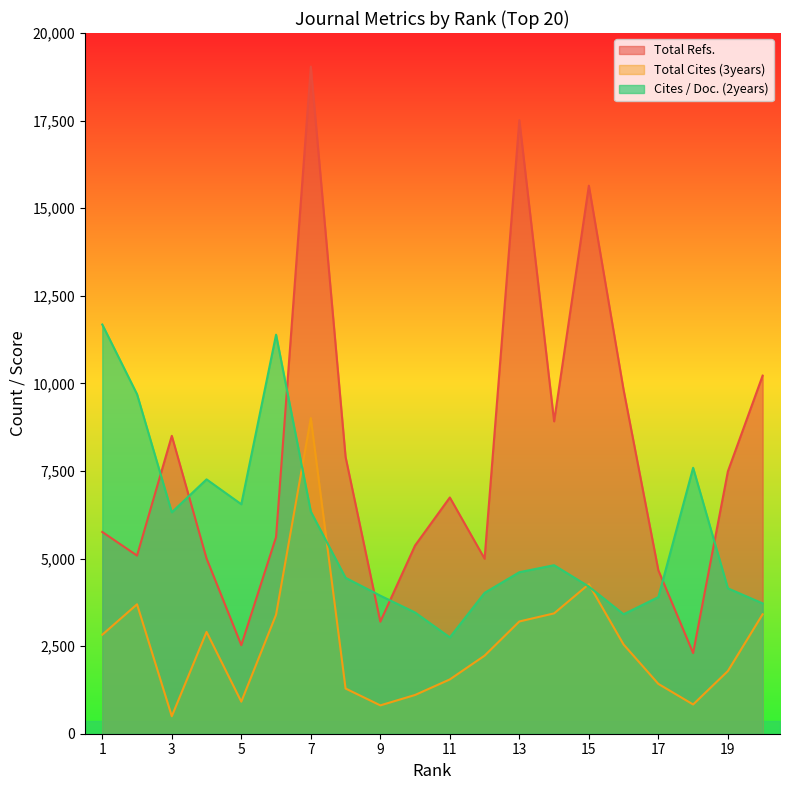

Which category has the lowest value across all series?

3